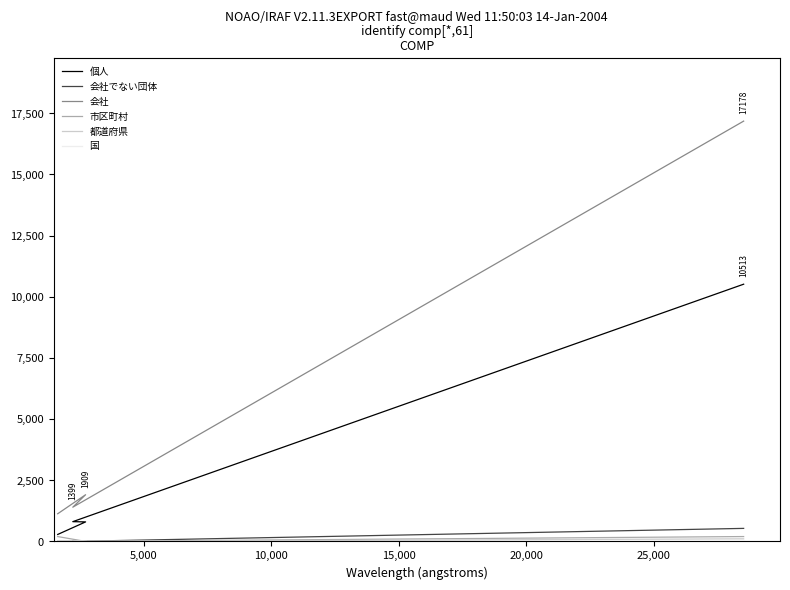

What are all the series names shown in the legend?

個人, 会社でない団体, 会社, 市区町村, 都道府県, 国